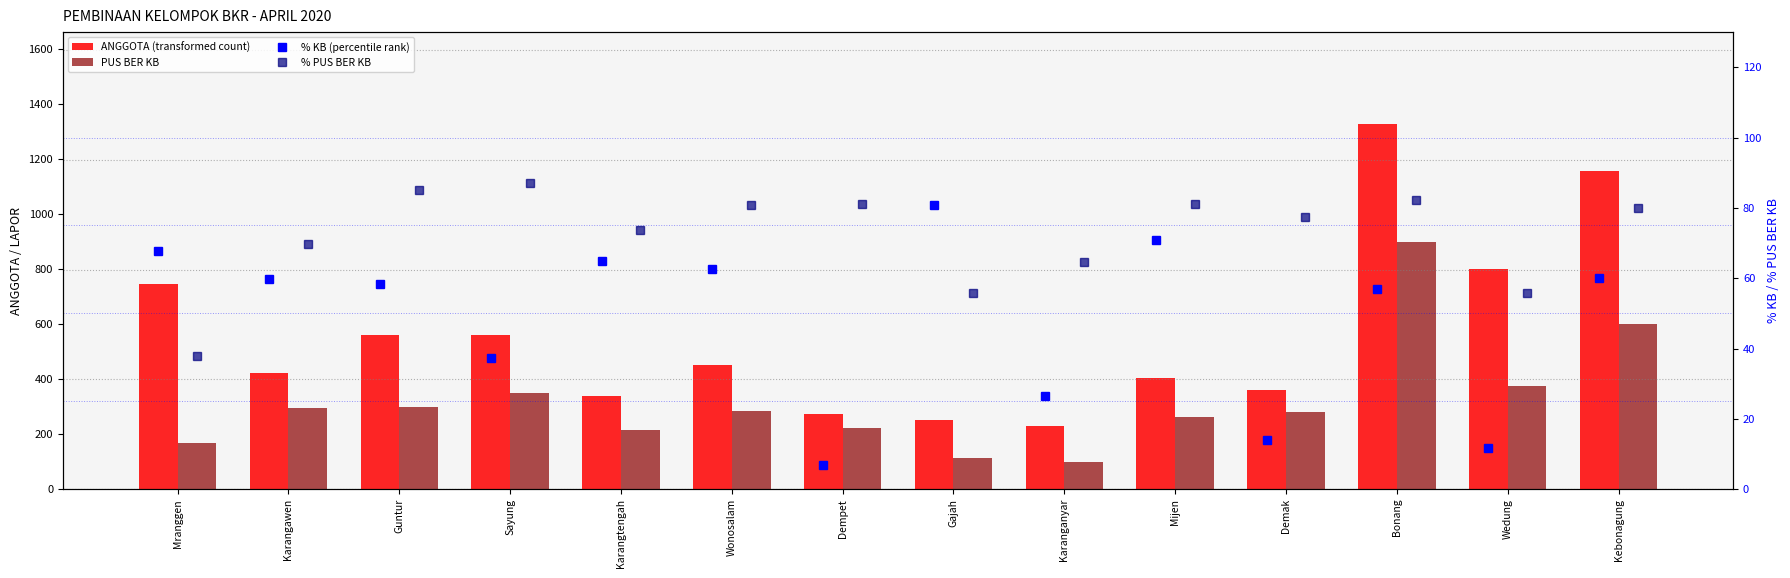

What is the difference between the maximum and minimum values in the % KB (percentile rank) series?

74.0